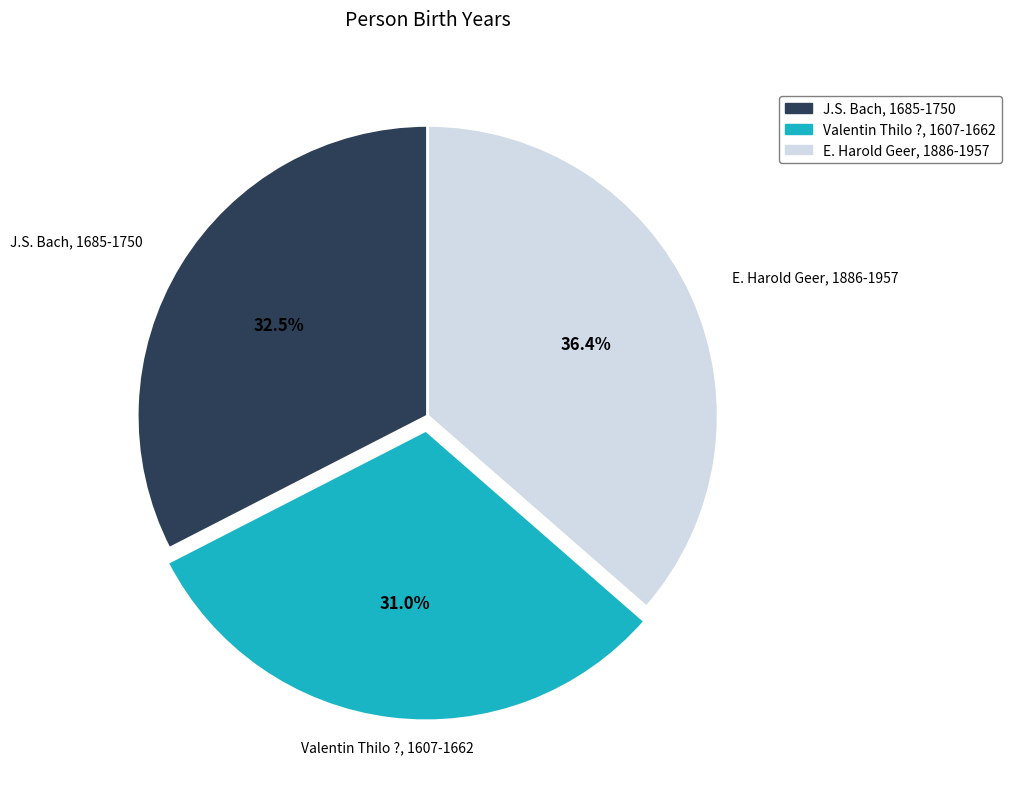

Which slice is the smallest?

Valentin Thilo ?, 1607-1662